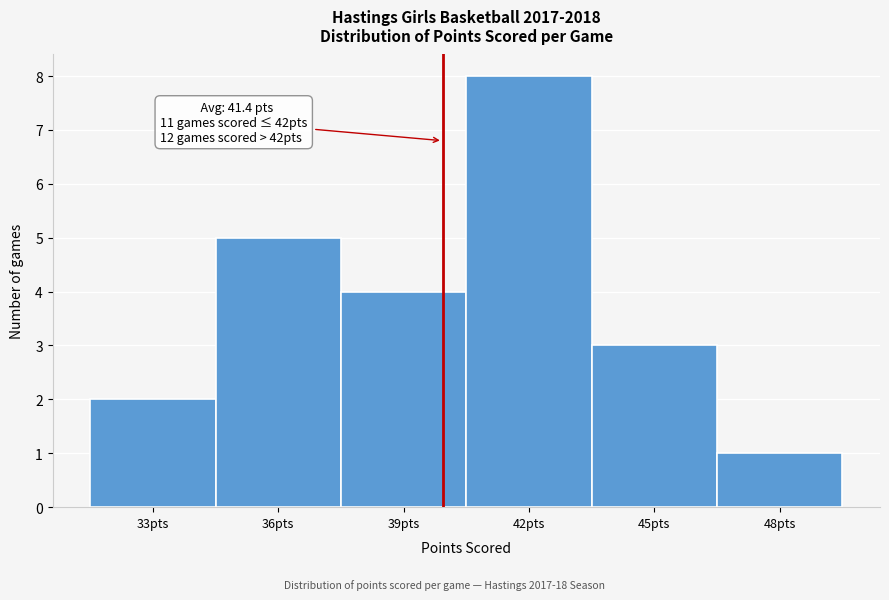

Reading left to right, transcribe all the data shown in this chart.

2	5	4	8	3	1